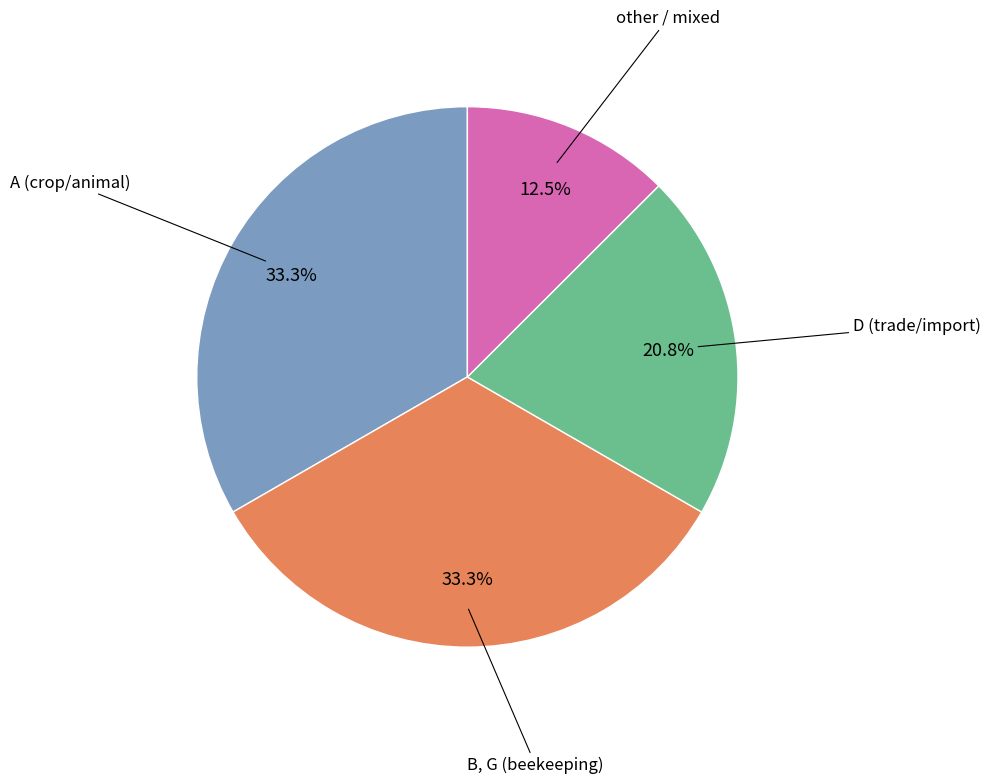

Is there any slice that represents more than half of the pie?

No